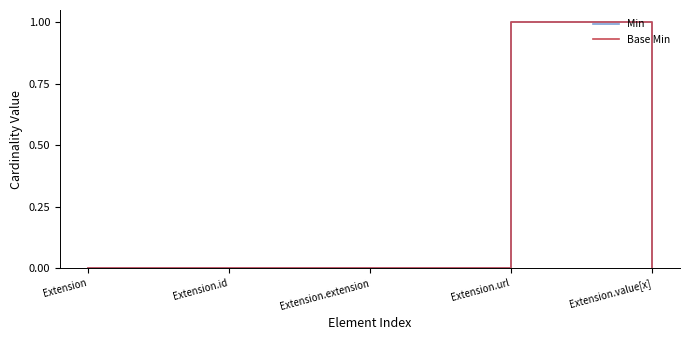

Does the chart have visible grid lines?

No